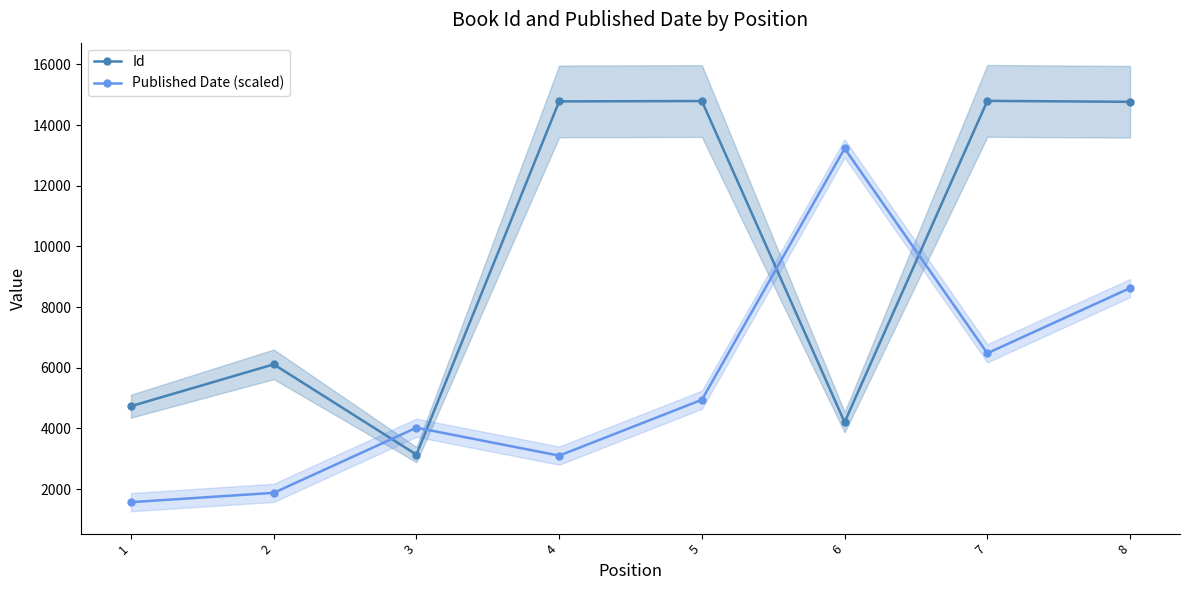

True or false: Published Date (scaled) and Id cross at least once.

True